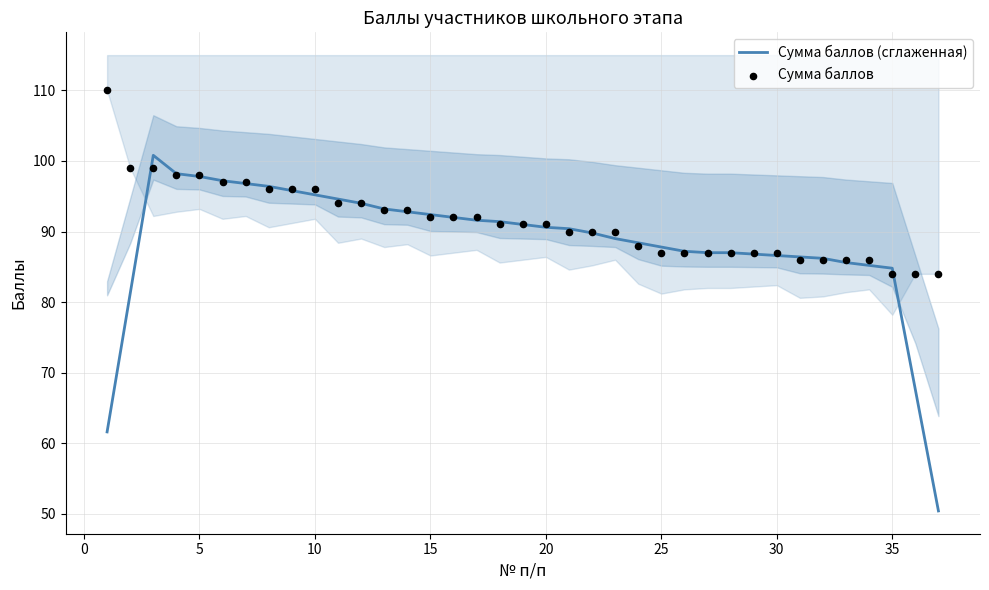

Which series contains the lowest Y value?

Сумма баллов (сглаженная)